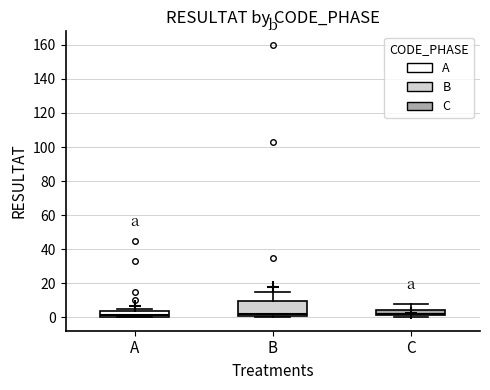

Where is the upper edge of the box for A on the y-axis? The values are not printed on the chart, so give them approximately, as read against the axis.

4